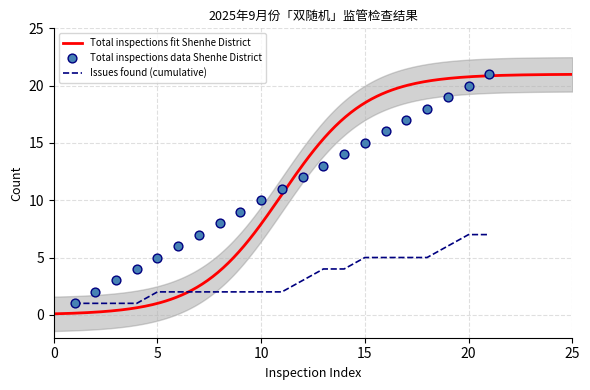

At how many categories does at least one series exceed 6?

15